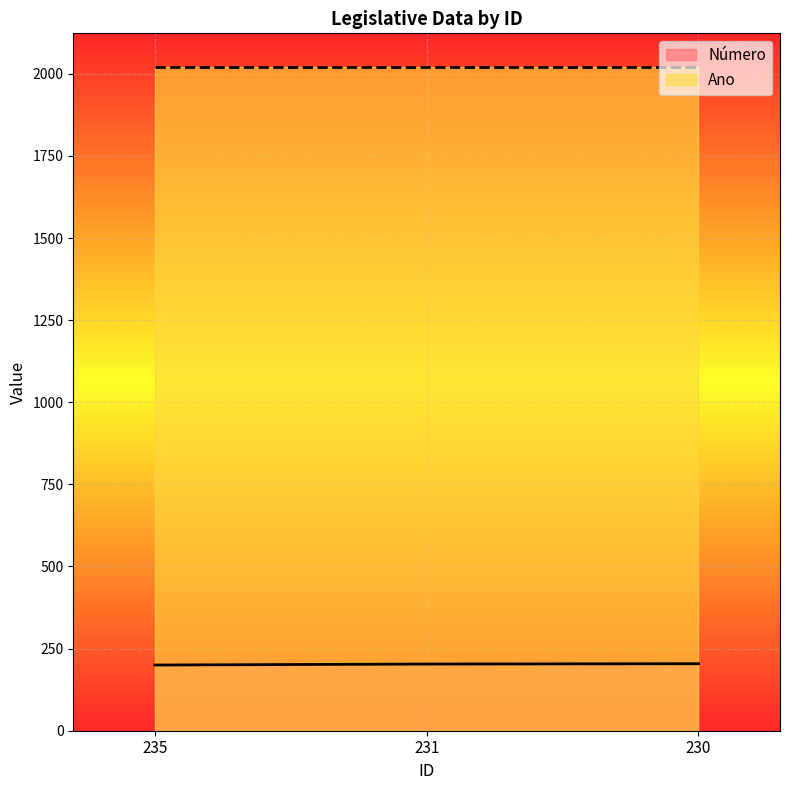

How many data points does each series have?

3